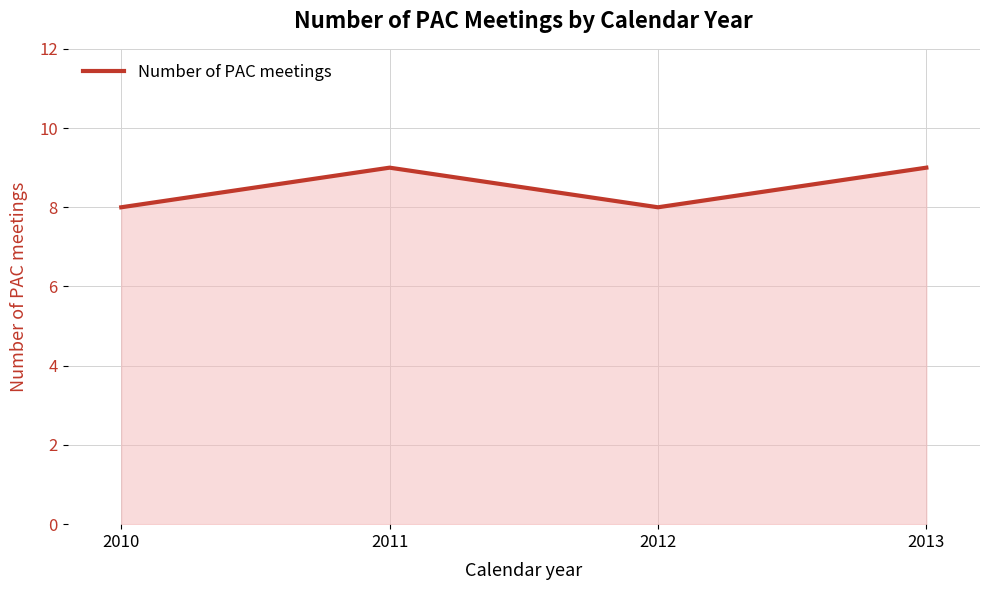

Reading left to right, what are all the values shown in this chart?

8	9	8	9